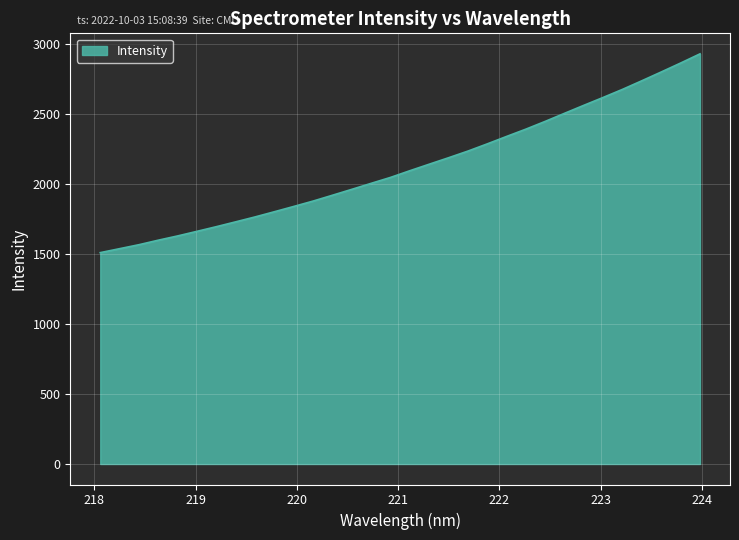

What is the minimum value shown in the chart?

1511.0